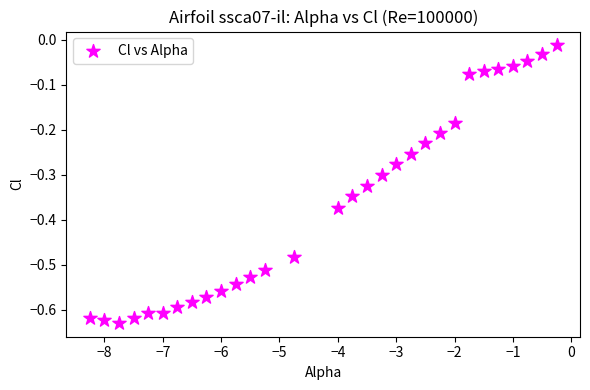

What is the range of Y values (max minus min)?

0.6